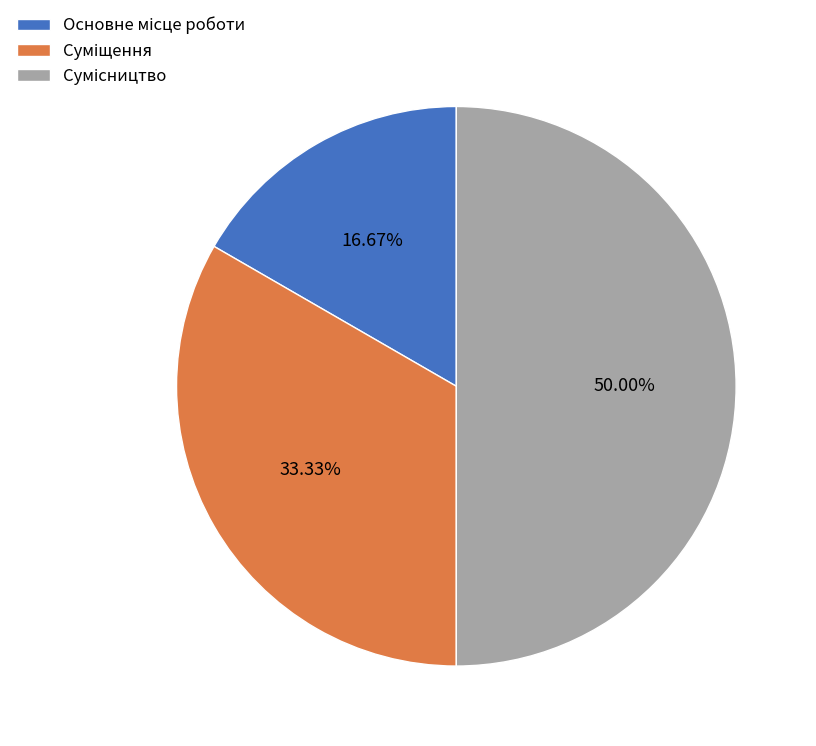

What portion of the pie excludes Основне місце роботи?

83.3%